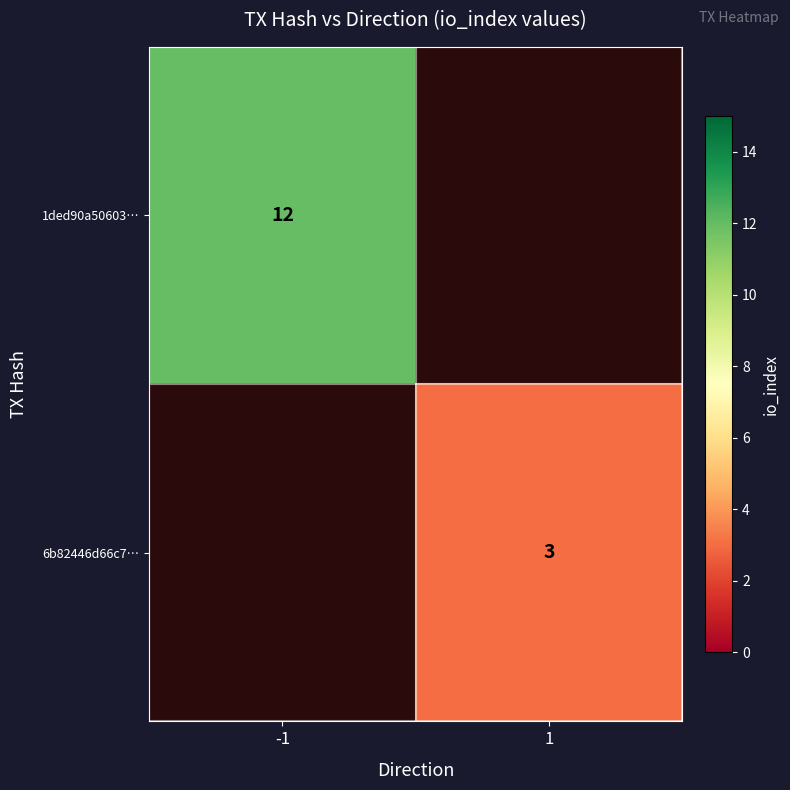

What is the greatest value displayed?

12.0